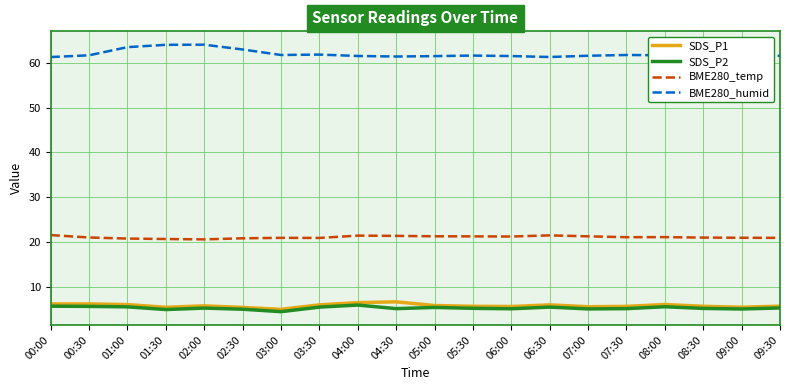

Count the number of categories in the chart.

20